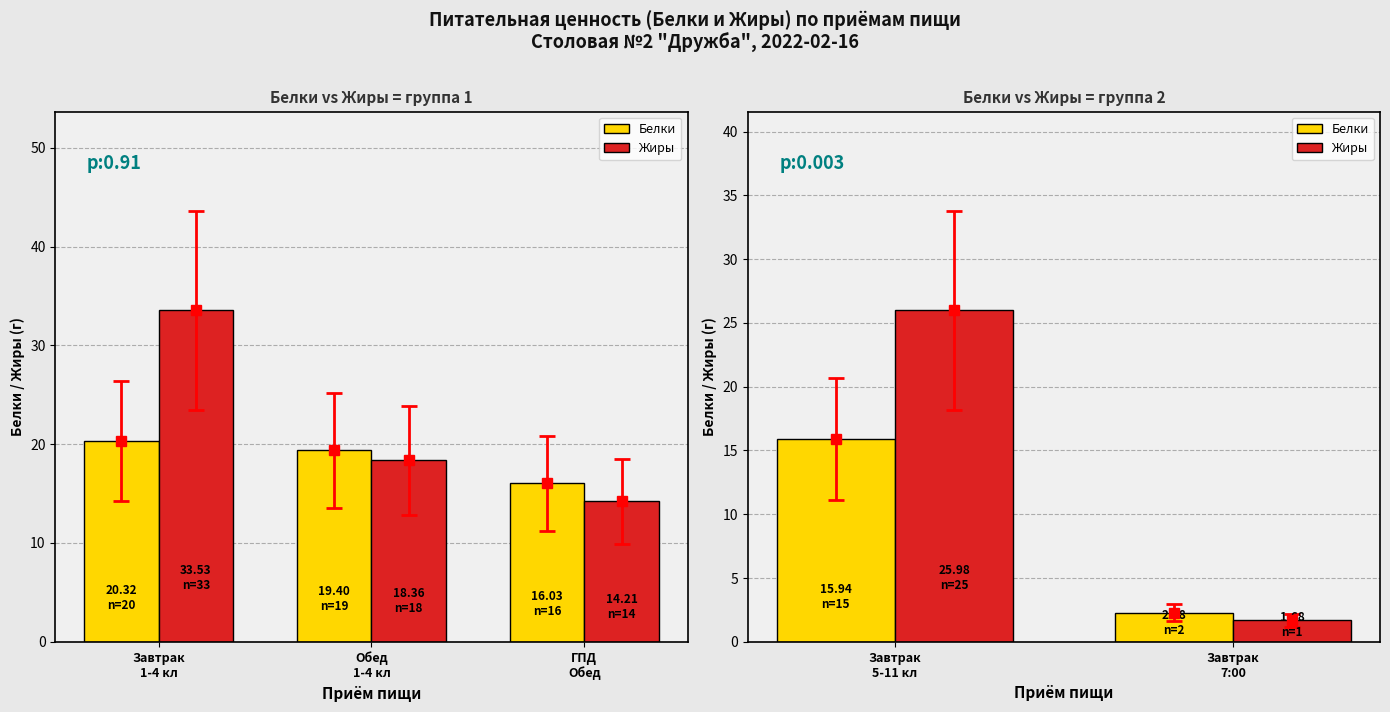

Where does the Жиры series first go above 25?

Завтрак 5-11 кл